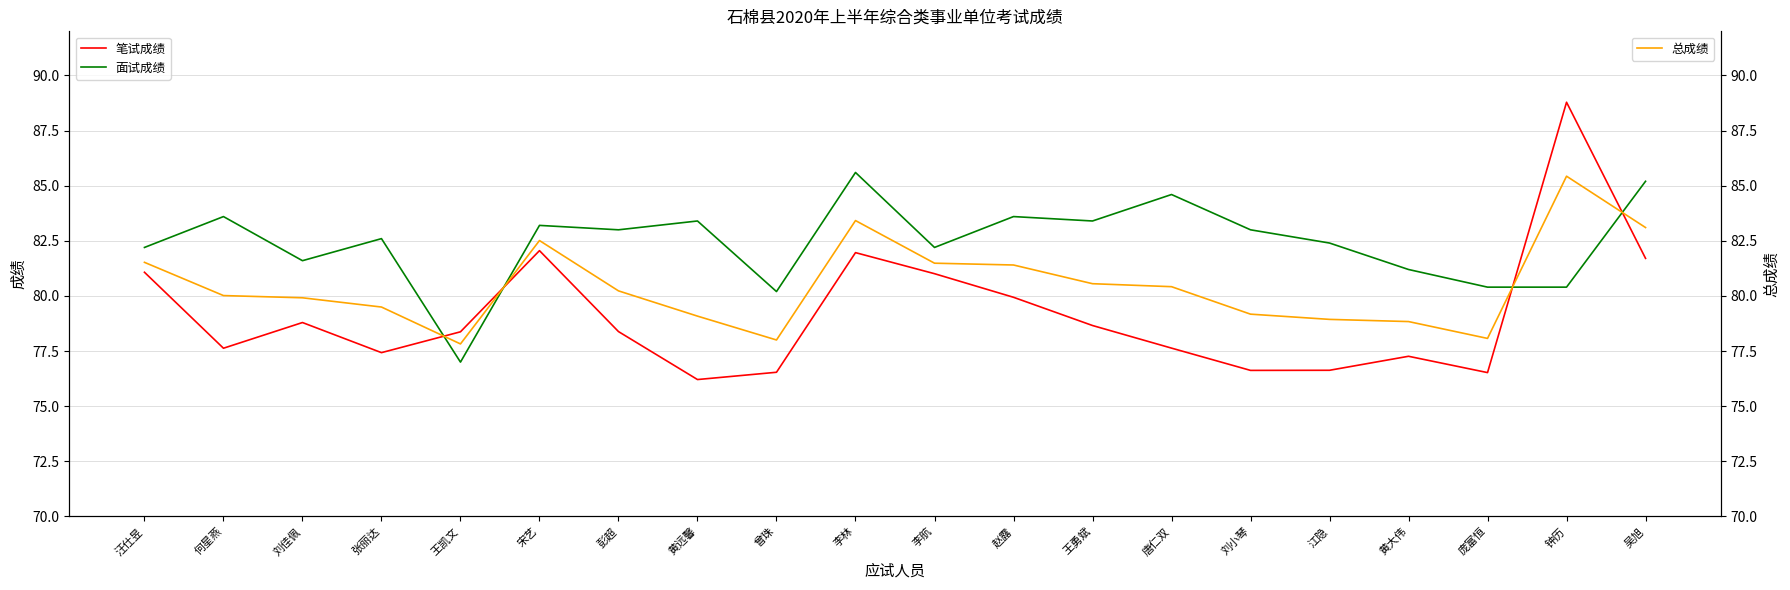

What is the label of the 17th point from the left?

黄大伟